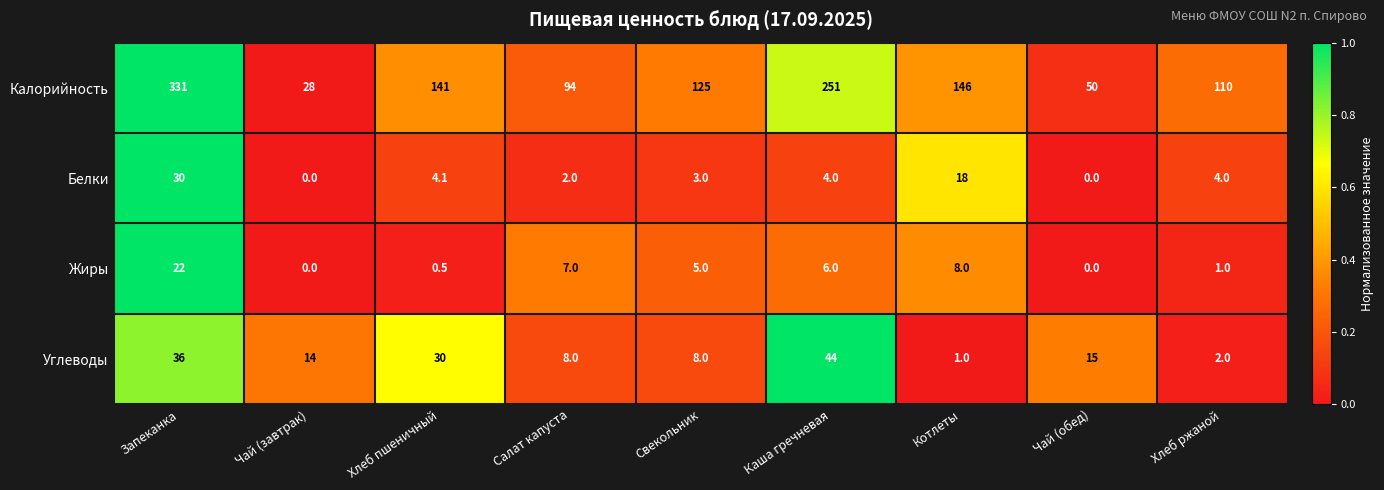

How many distinct data groups are displayed?

4